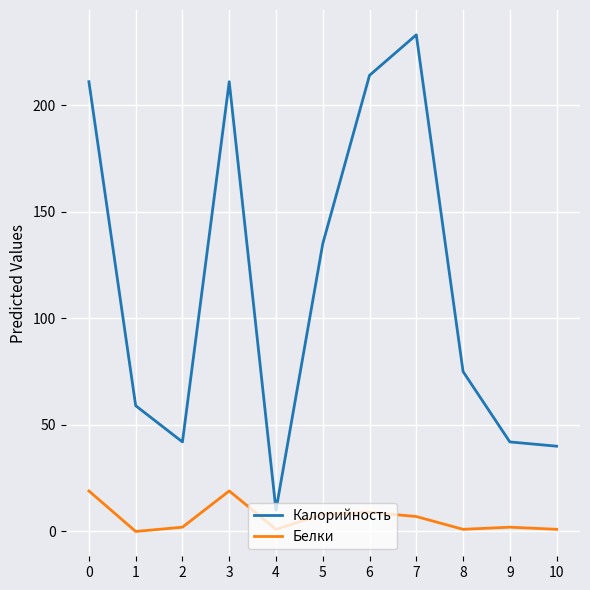

Is the value of Калорийность at 5 greater than the value of Белки at 8?

Yes